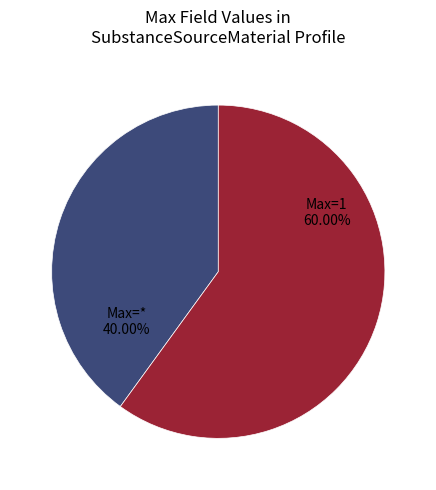

How many slices are in this pie chart?

2